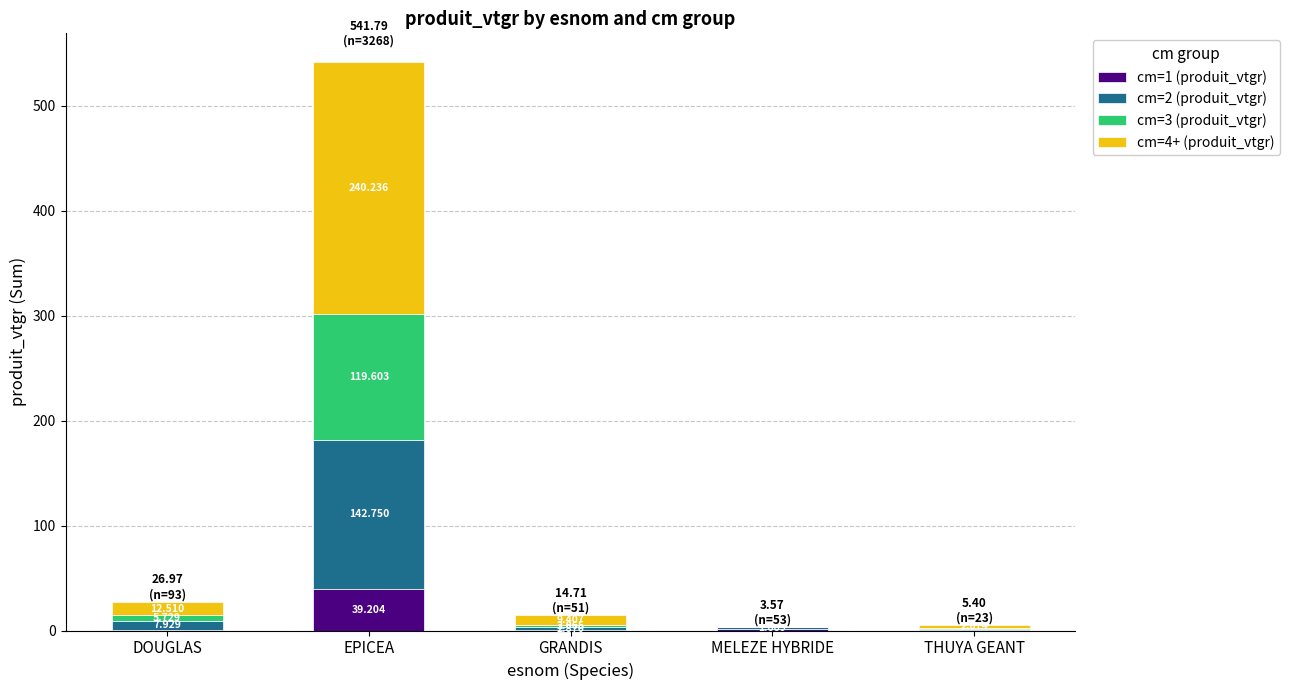

Where is cm=1 (produit_vtgr) nearest to the value 19?

MELEZE HYBRIDE